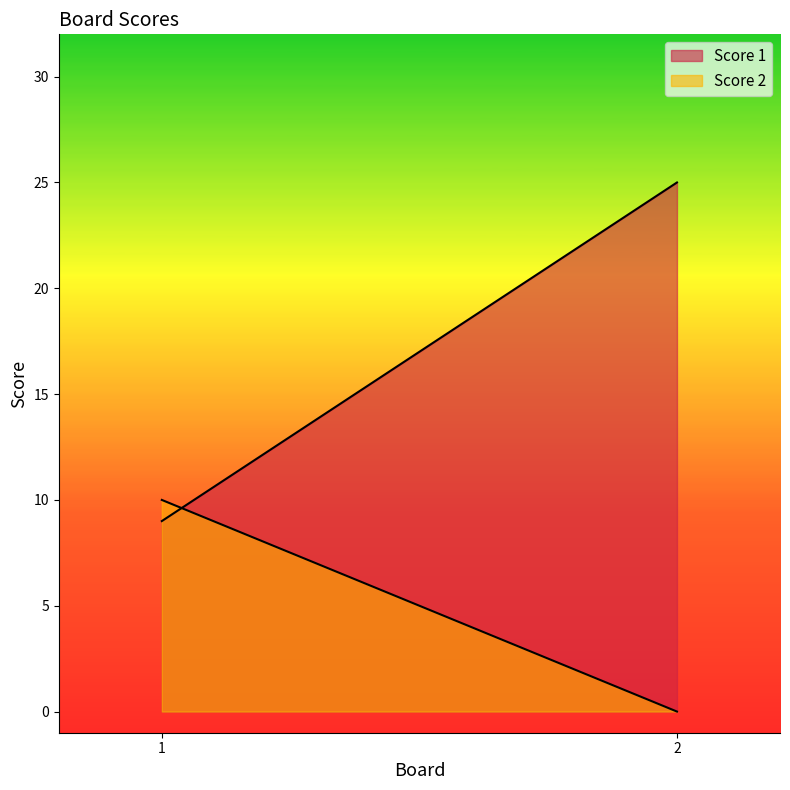

What is the total value across all series at 1?

19